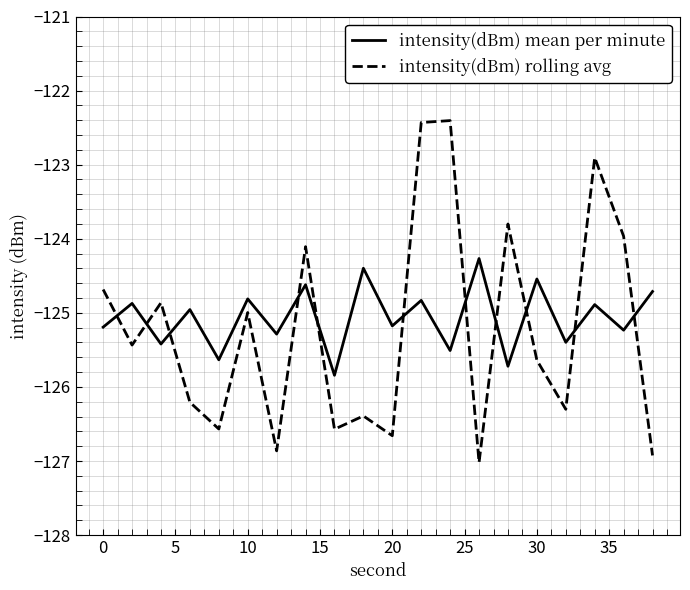

True or false: intensity(dBm) rolling avg and intensity(dBm) mean per minute cross at least once.

True